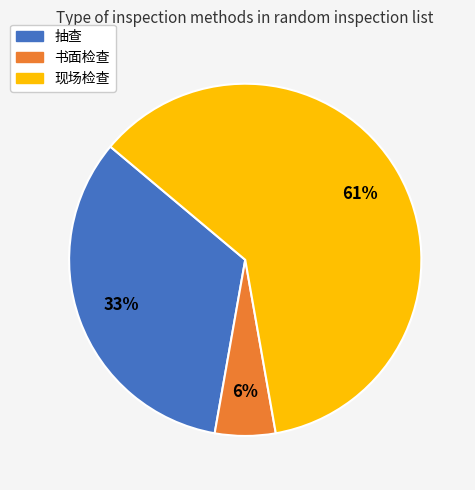

How many slices are in this pie chart?

3